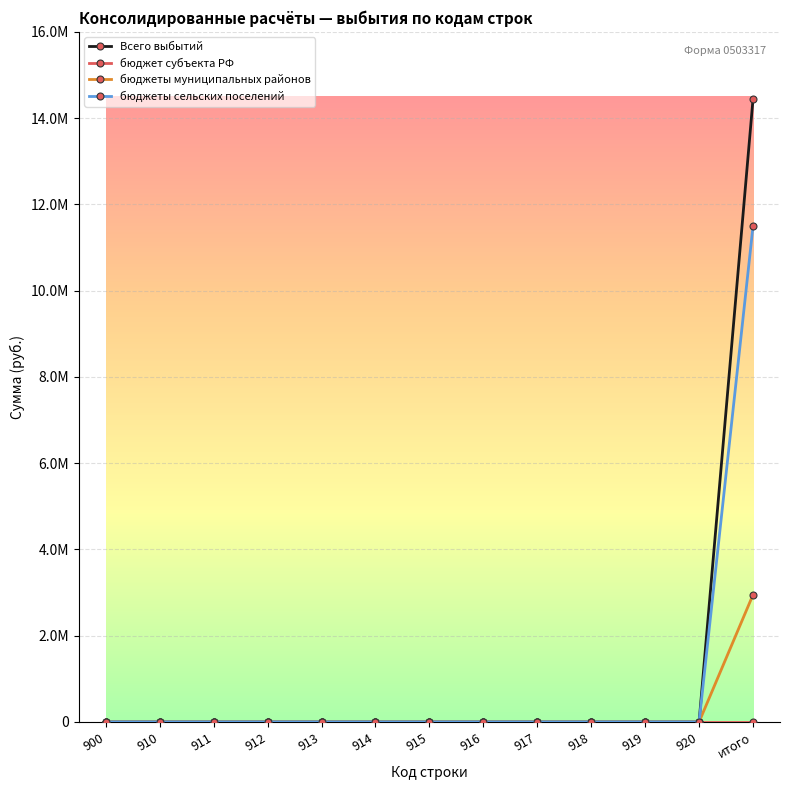

Does the chart have visible grid lines?

Yes